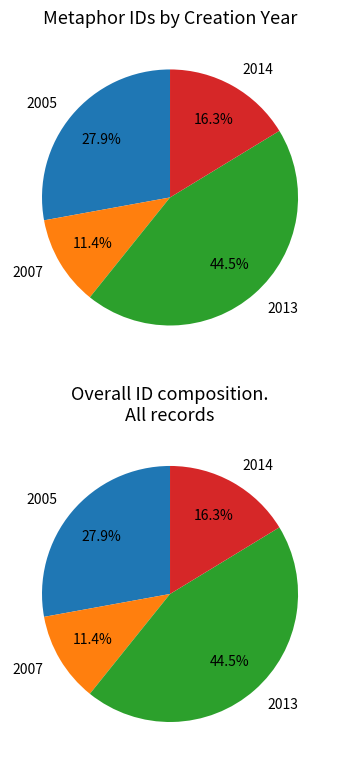

Count the number of slices in the pie.

8